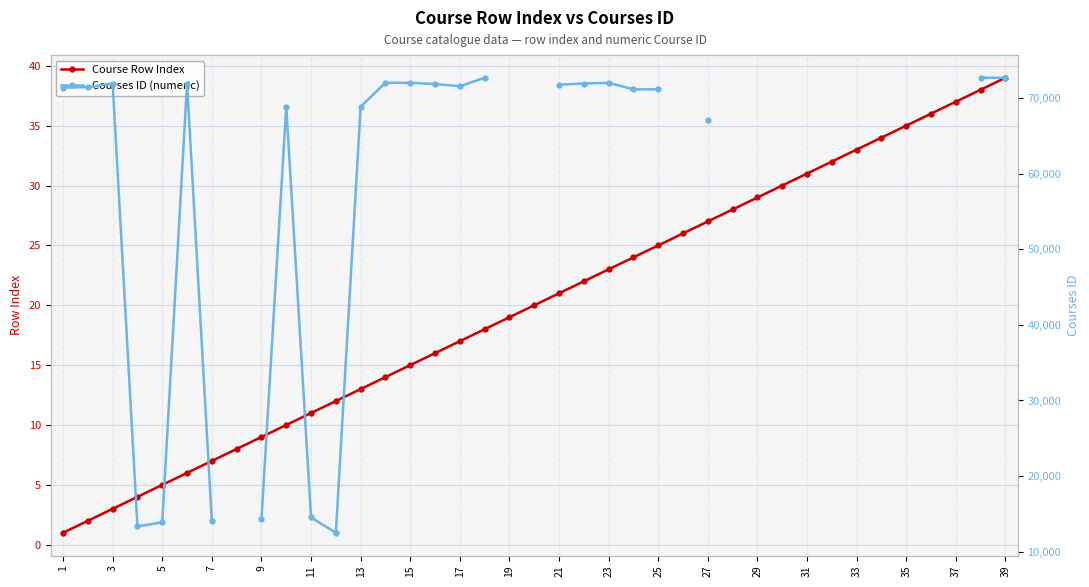

What is the maximum value for Course Row Index?

39